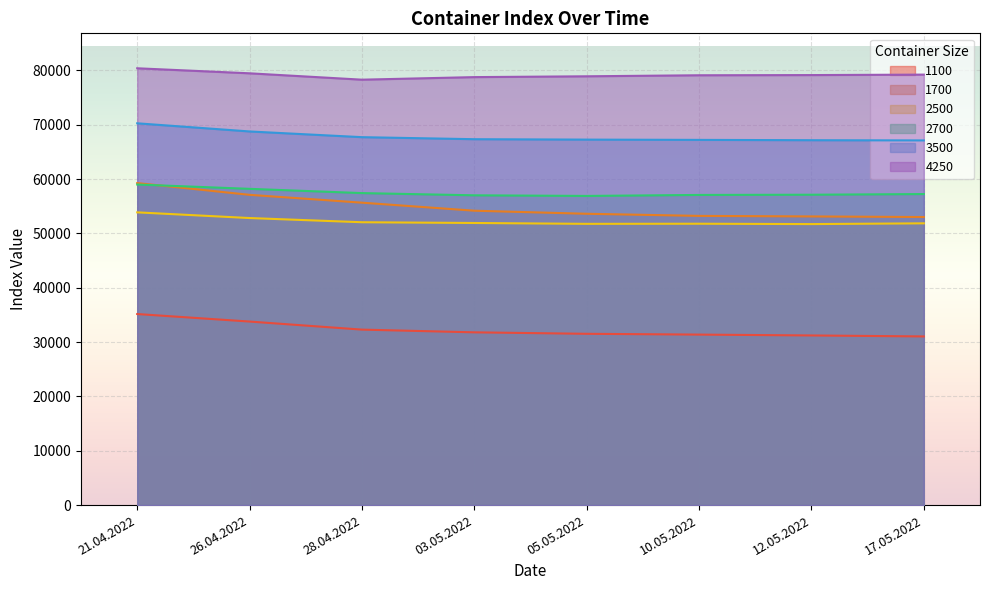

What is the maximum value for 1100?

35154